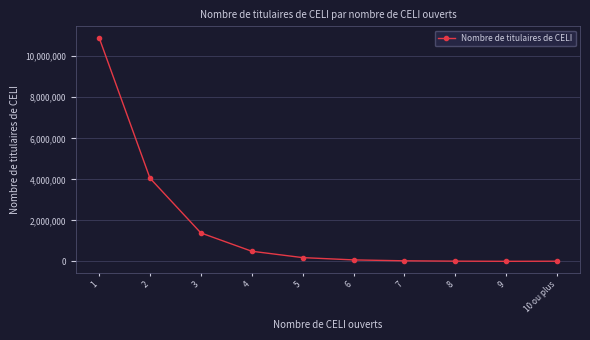

Count the number of categories in the chart.

10